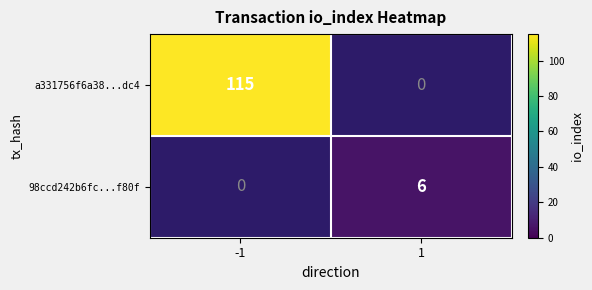

True or false: a331756f6a38...dc4 has a value of 71 at -1.

False